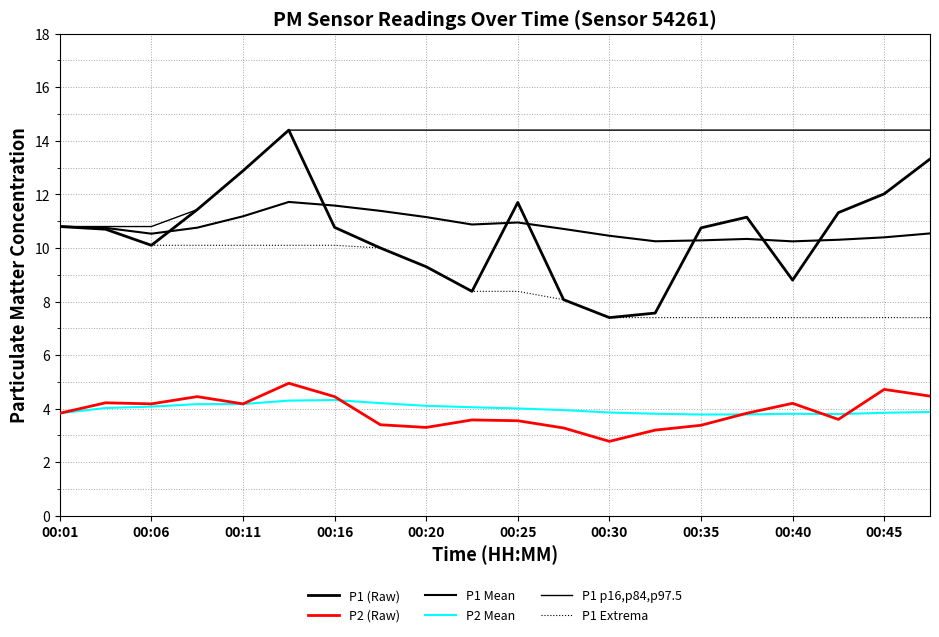

How many lines are shown in the chart?

6